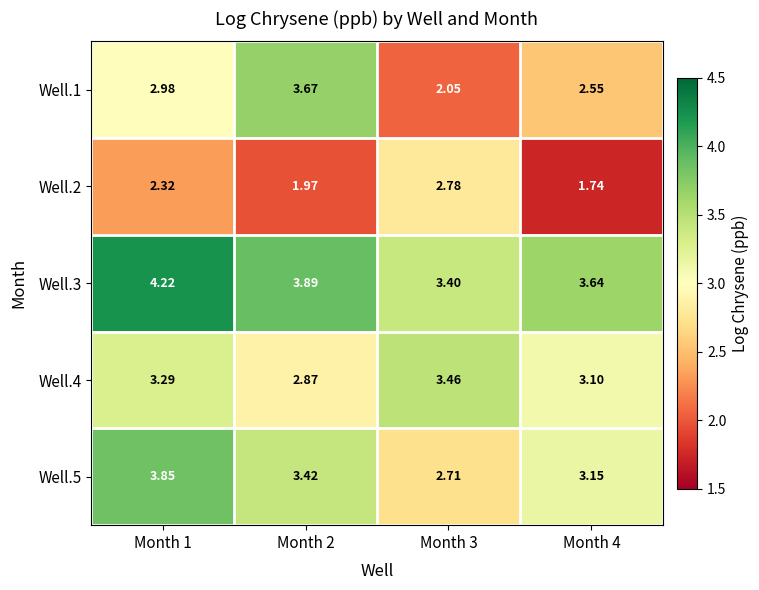

Is the value of Well.2 at Month 2 greater than the value of Well.1 at Month 4?

No